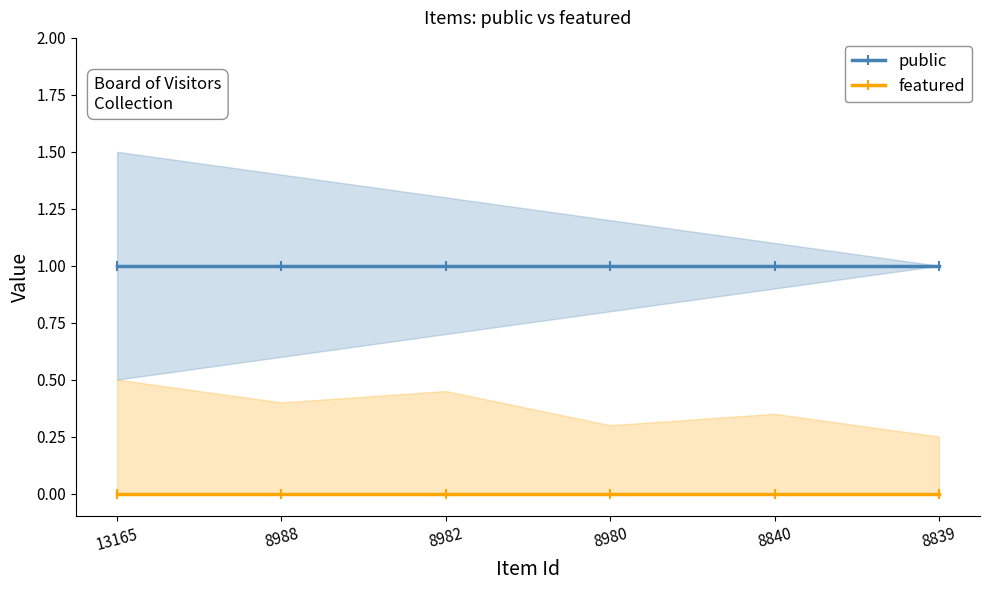

Reading right to left, what are all the values shown in this chart?

public: 8839=1	8840=1	8980=1	8982=1	8988=1	13165=1
featured: 8839=0	8840=0	8980=0	8982=0	8988=0	13165=0